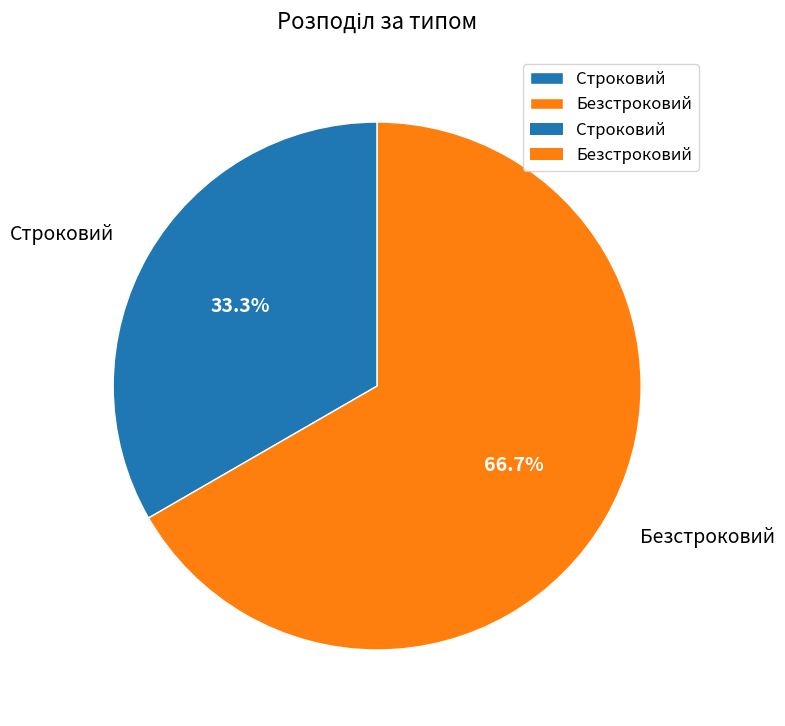

Rank the categories by value from lowest to highest.

Строковий, Безстроковий